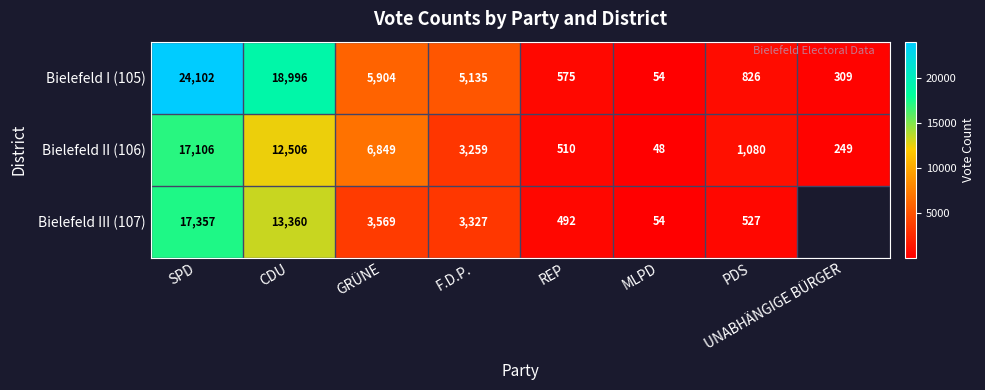

Which series changed the most between SPD and CDU?

Bielefeld I (105)